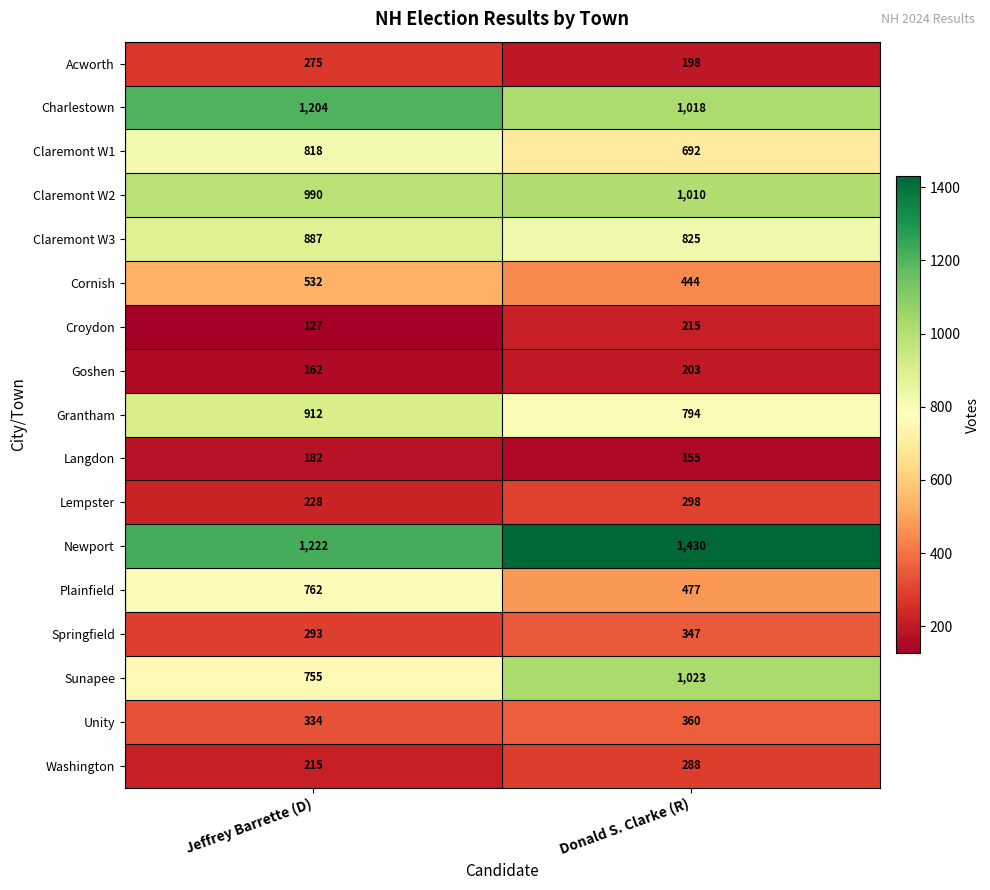

What is the difference between the maximum and minimum values in the Grantham series?

118